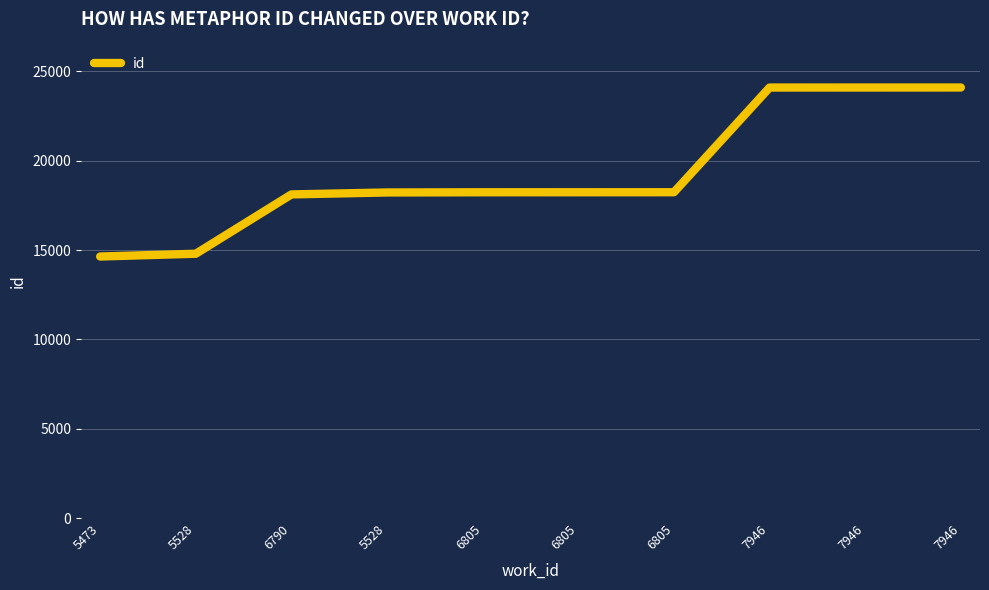

What is the difference between the maximum and minimum values?

9459